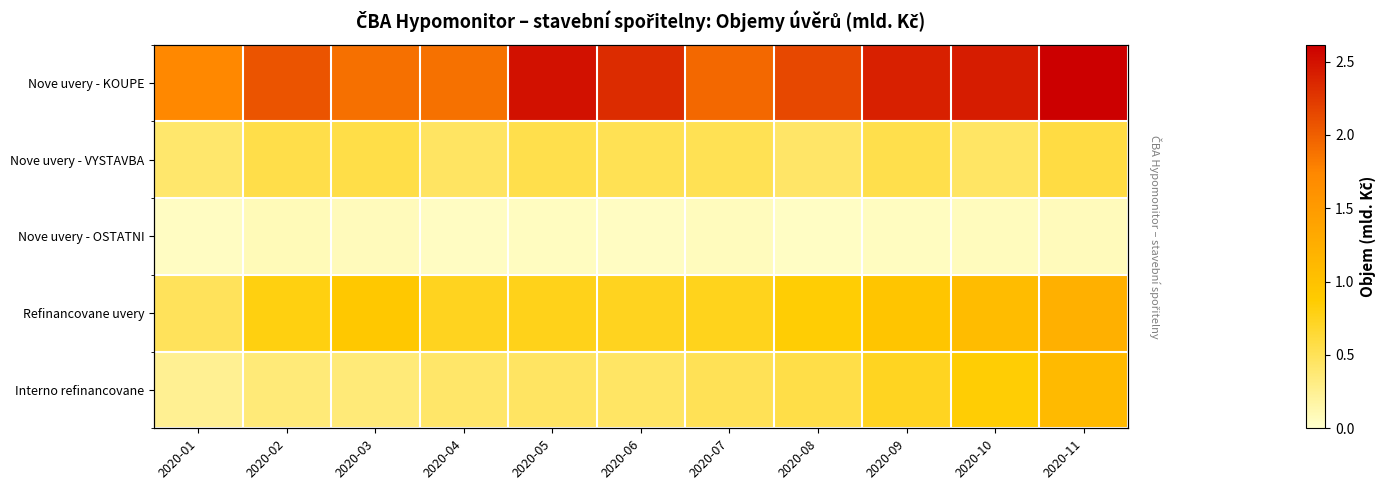

The value of Interno refinancovane at 2020-10 is 0.9. True or false?

True